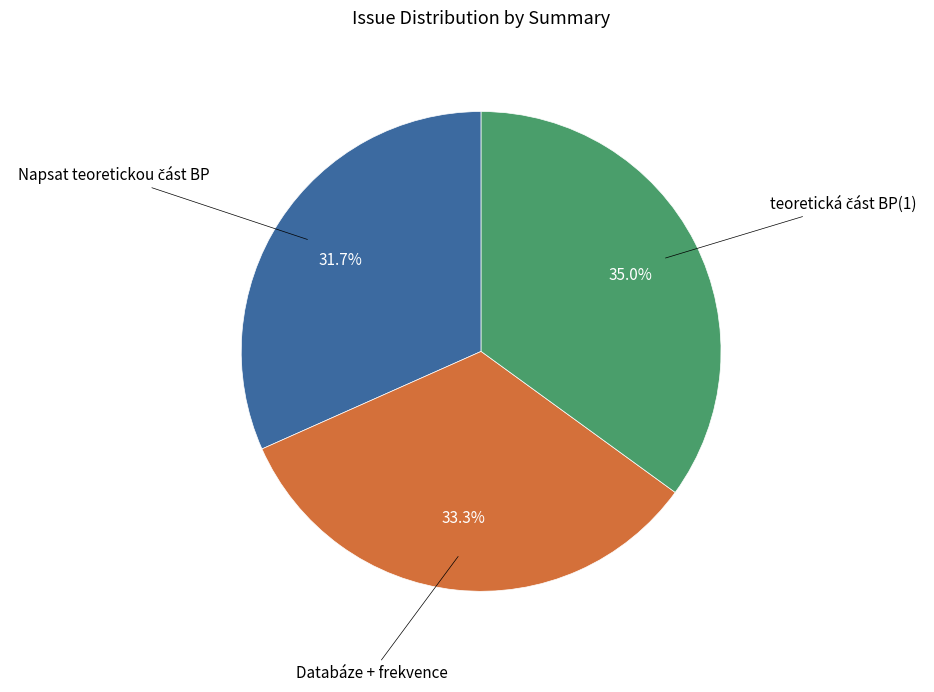

Is there a majority slice in this chart?

No